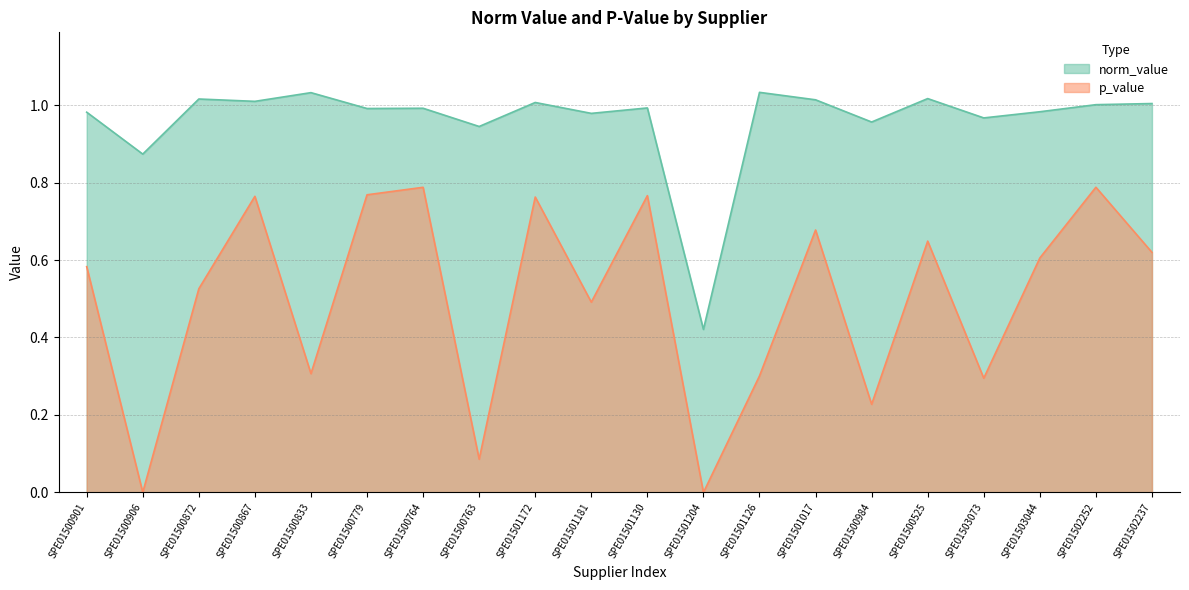

The p_value series shows 0.1 at SPE01500763. True or false?

False